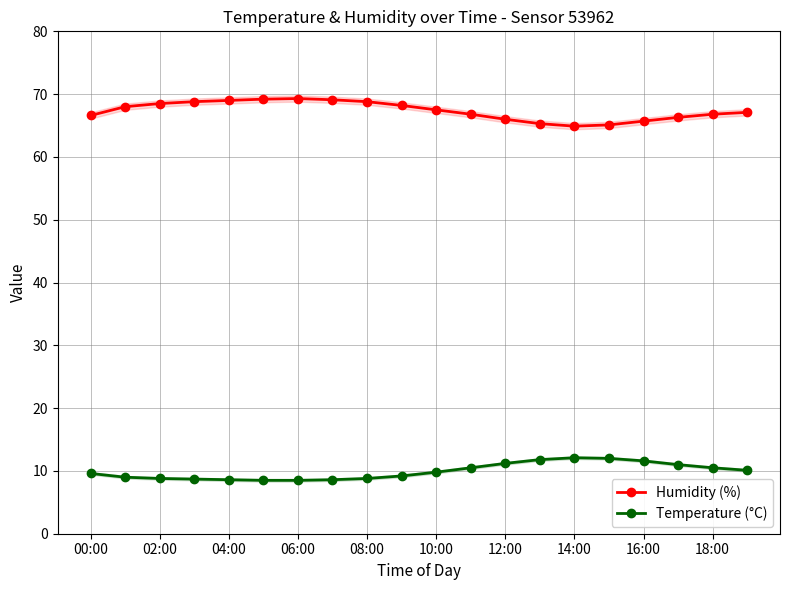

Is it true that Humidity (%) equals 111.6 at 10:00?

False